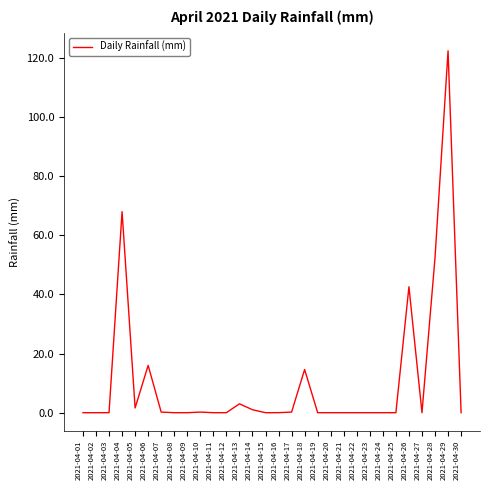

What is the sum of all values?

322.2